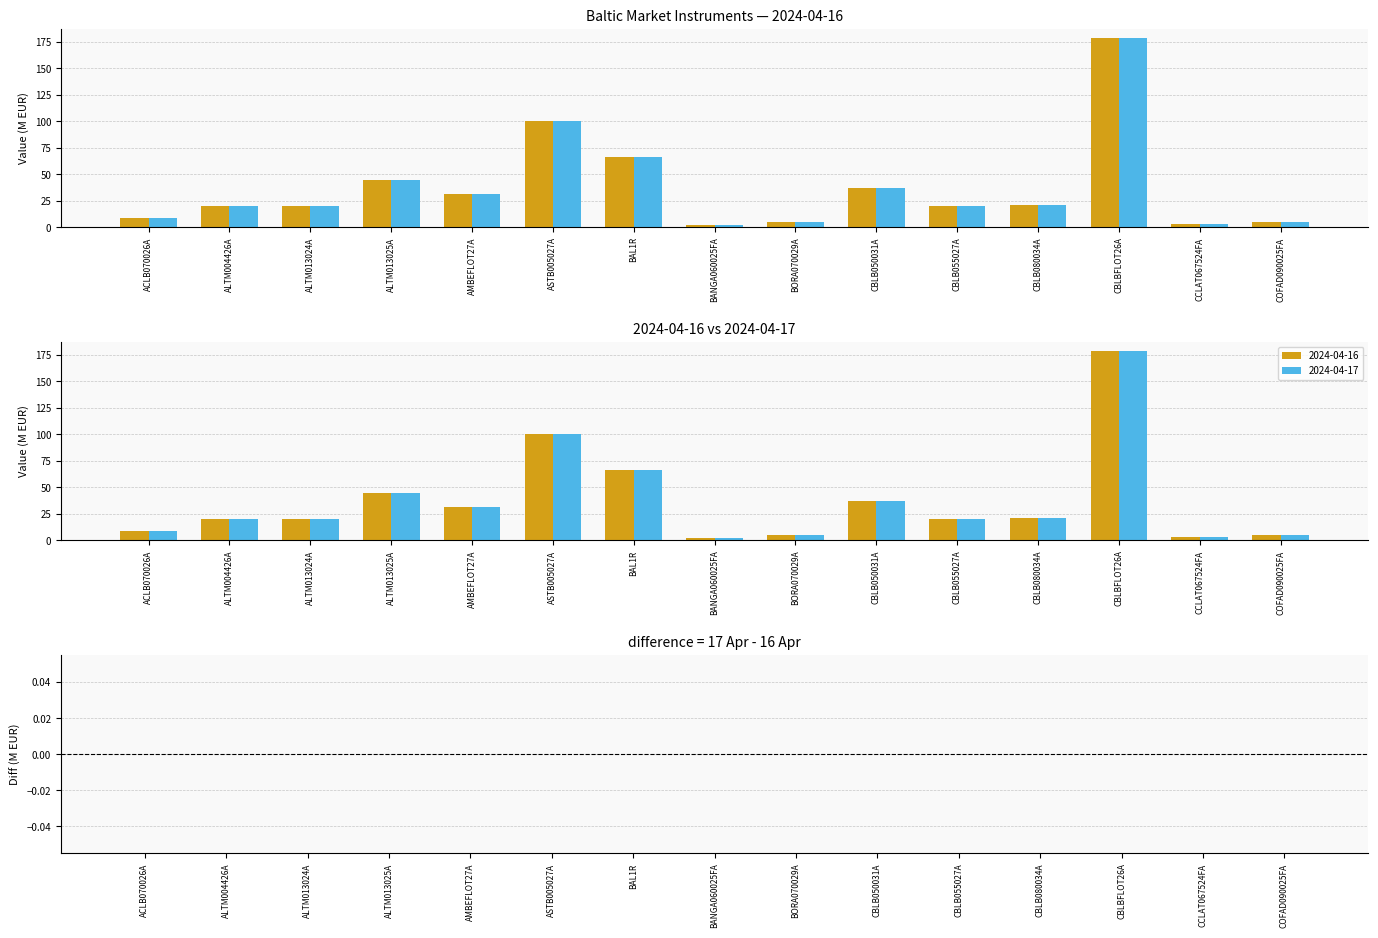

At which category is the sum across all series the highest?

CBLBFLOT26A